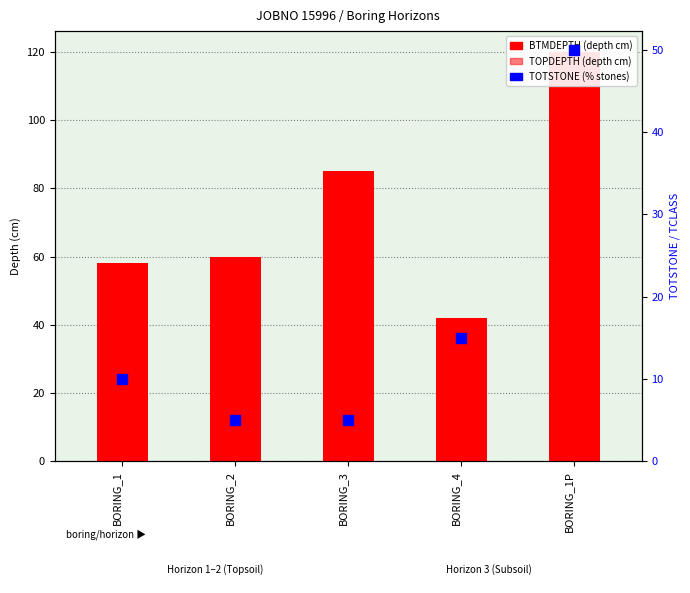

What are all the series names shown in the legend?

BTMDEPTH, TOPDEPTH, TOTSTONE